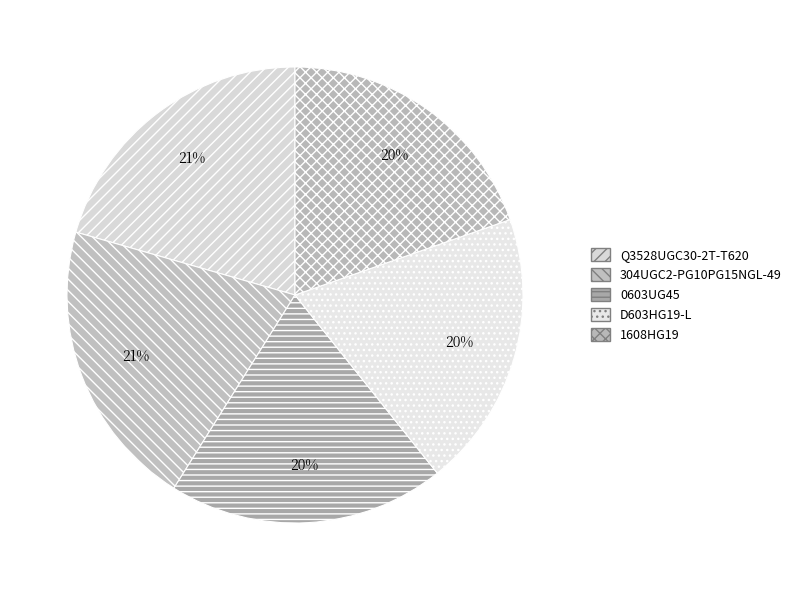

What portion of the pie excludes D603HG19-L?

80.4%